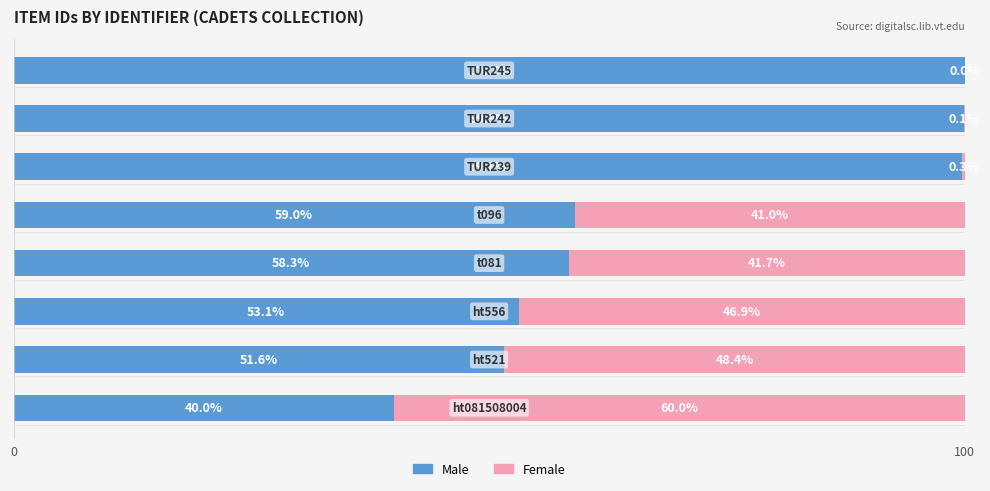

Reading left to right, transcribe all the data shown in this chart.

Male: 40.0	51.6	53.1	58.3	59.0	99.7	99.9	100.0
Female: 60.0	48.4	46.9	41.7	41.0	0.3	0.1	0.0